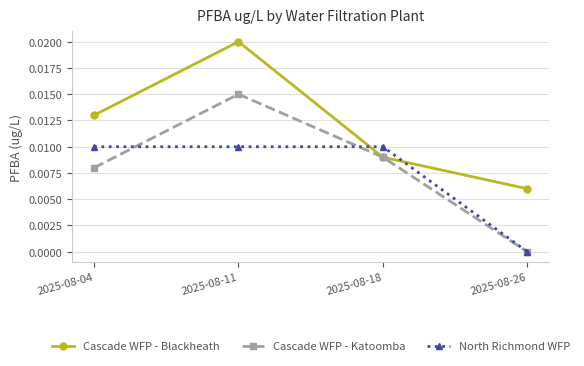

What are all the series names shown in the legend?

Cascade WFP - Blackheath, Cascade WFP - Katoomba, North Richmond WFP